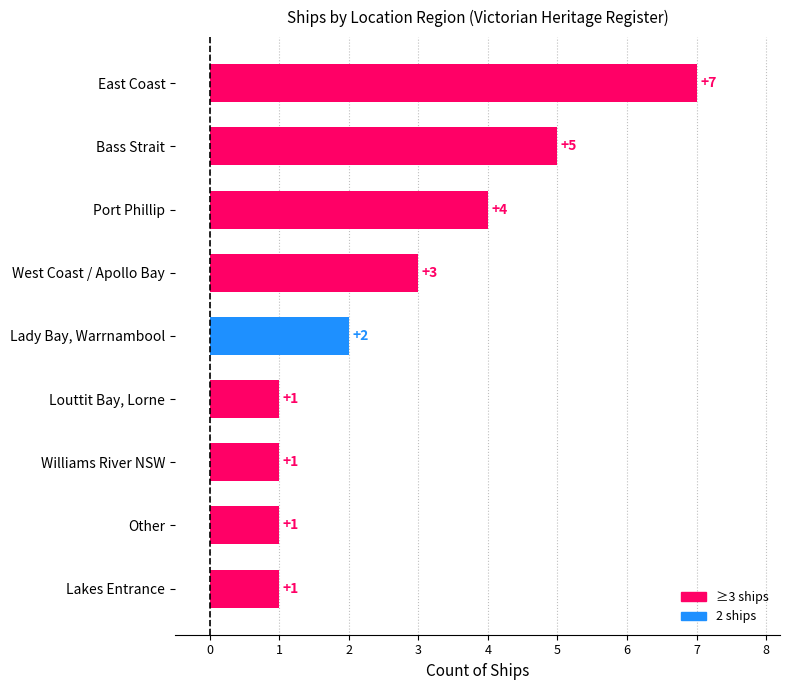

The chart shows a value of 0 at Louttit Bay, Lorne. True or false?

False